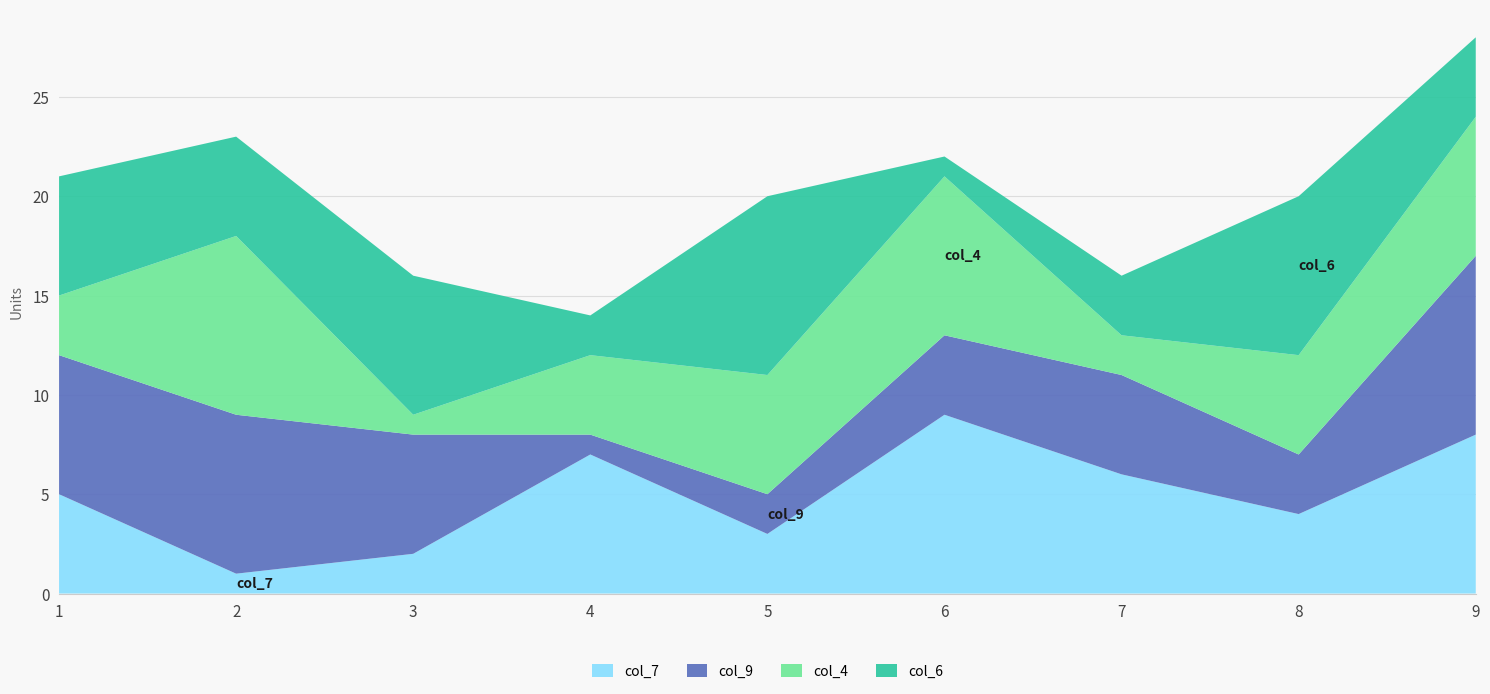

True or false: col_7 has a value of 1 at 1.

False